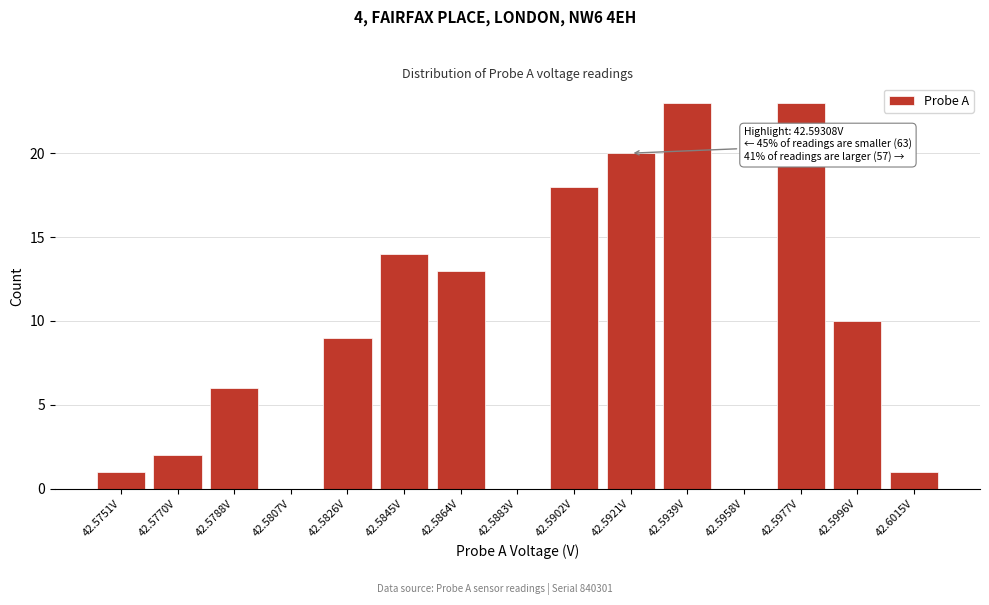

Reading left to right, list all the values displayed in this chart.

42.5751V=1	42.5770V=2	42.5788V=6	42.5807V=0	42.5826V=9	42.5845V=14	42.5864V=13	42.5883V=0	42.5902V=18	42.5921V=20	42.5939V=23	42.5958V=0	42.5977V=23	42.5996V=10	42.6015V=1